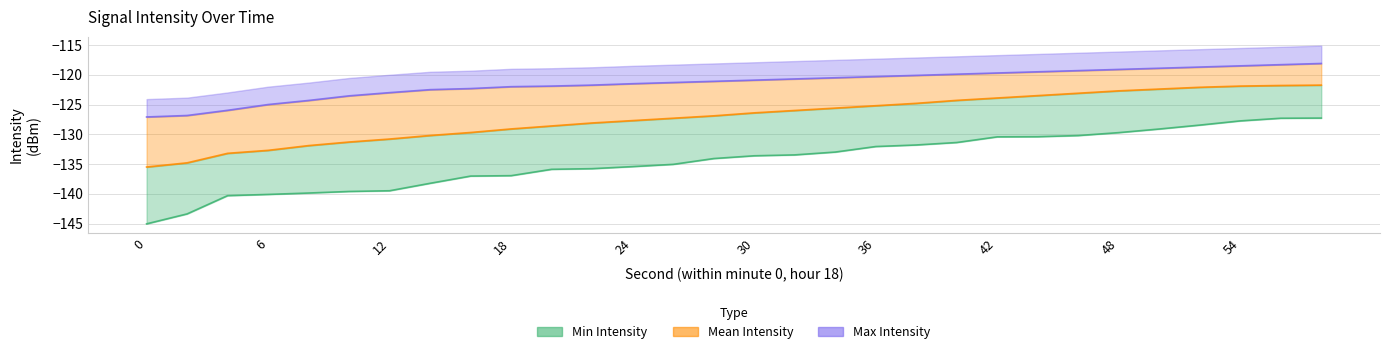

Is the value of Min Intensity at 8 greater than the value of Max Intensity at 38?

No